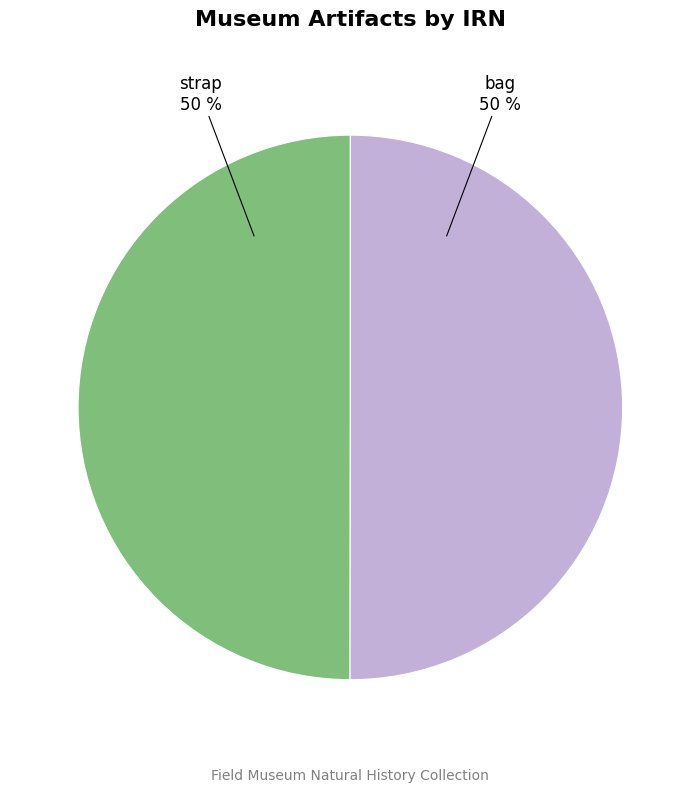

To the nearest percent, what portion does strap represent?

50%